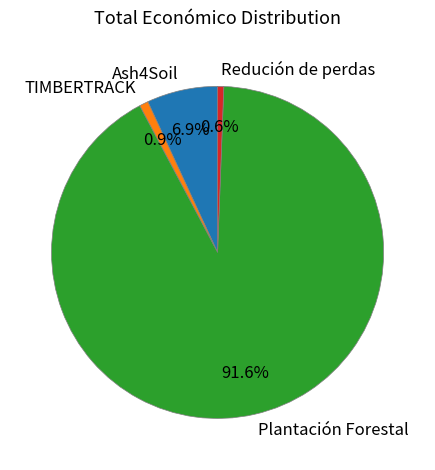

Between Plantación Forestal and Ash4Soil, which is larger?

Plantación Forestal